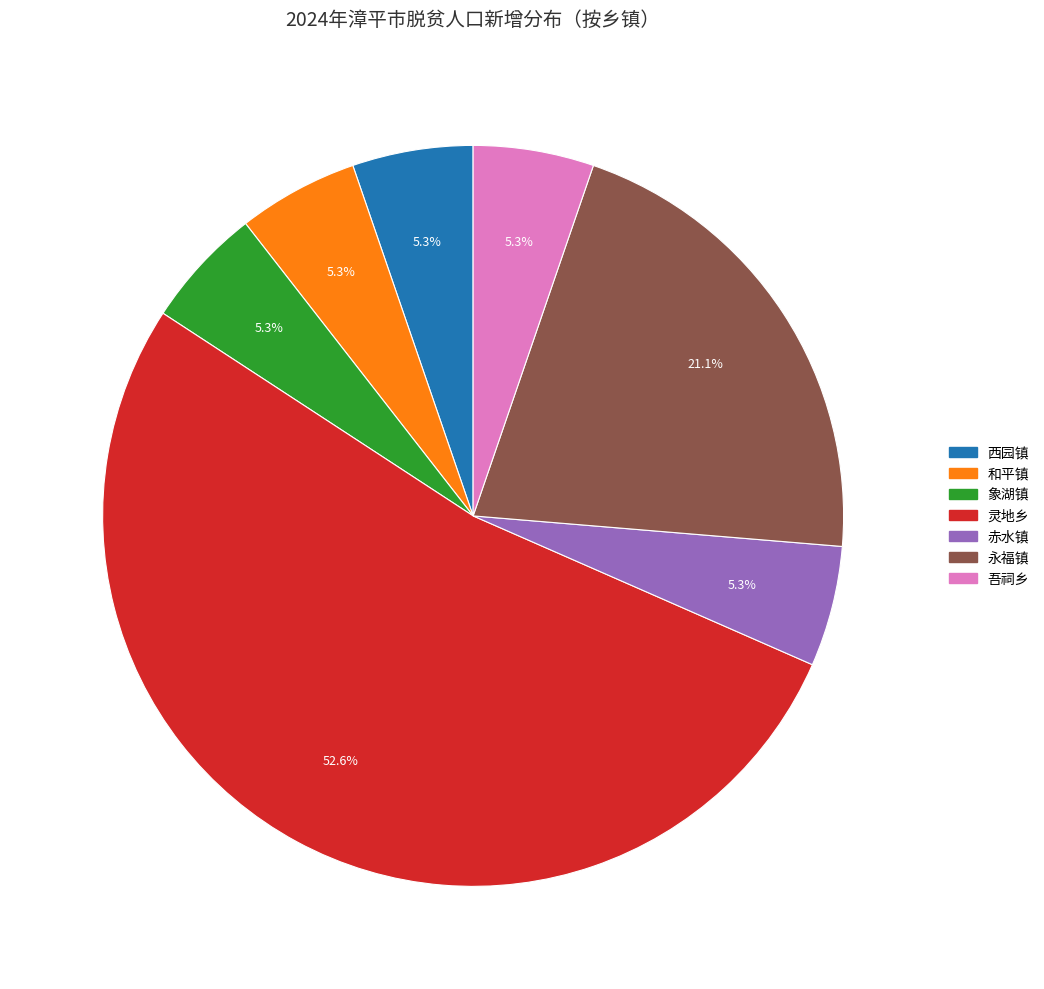

Is it true that 象湖镇 is 20% of the pie?

False